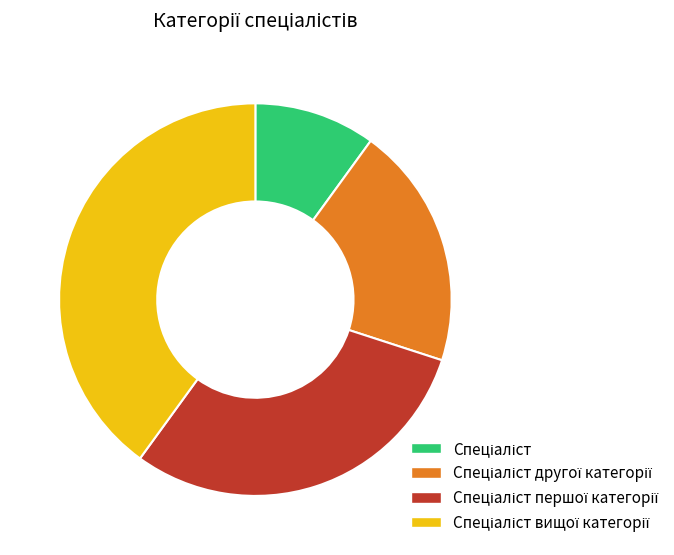

Is there any slice that represents more than half of the pie?

No